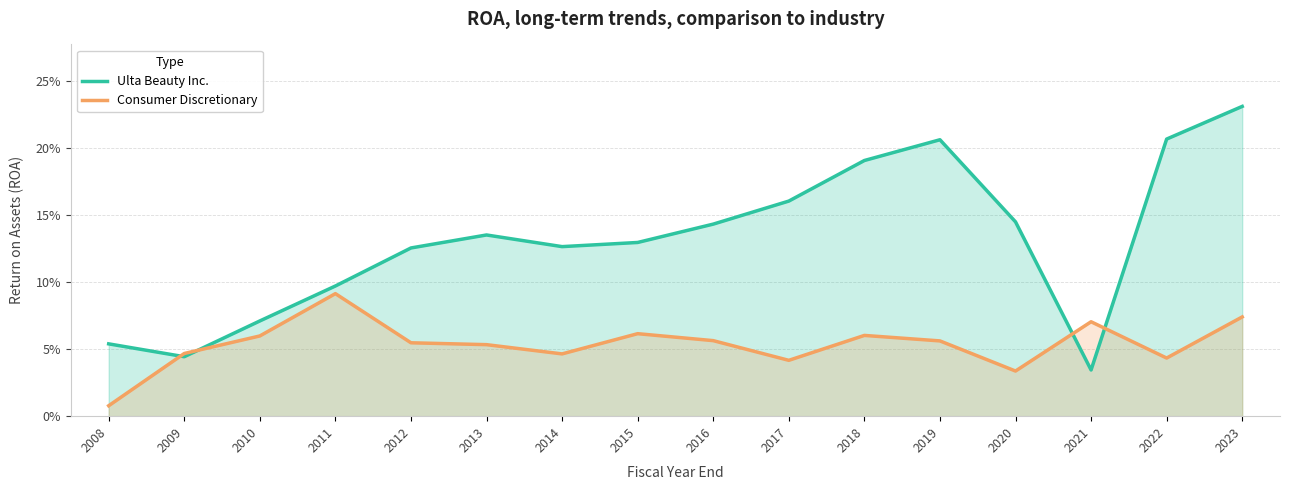

How many times do Consumer Discretionary and Ulta Beauty Inc. cross each other?

4